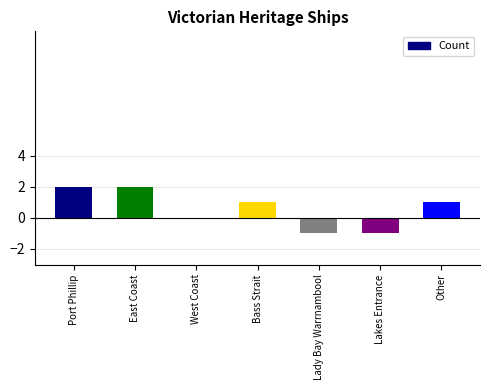

What is the difference between the values at West Coast and Port Phillip?

2